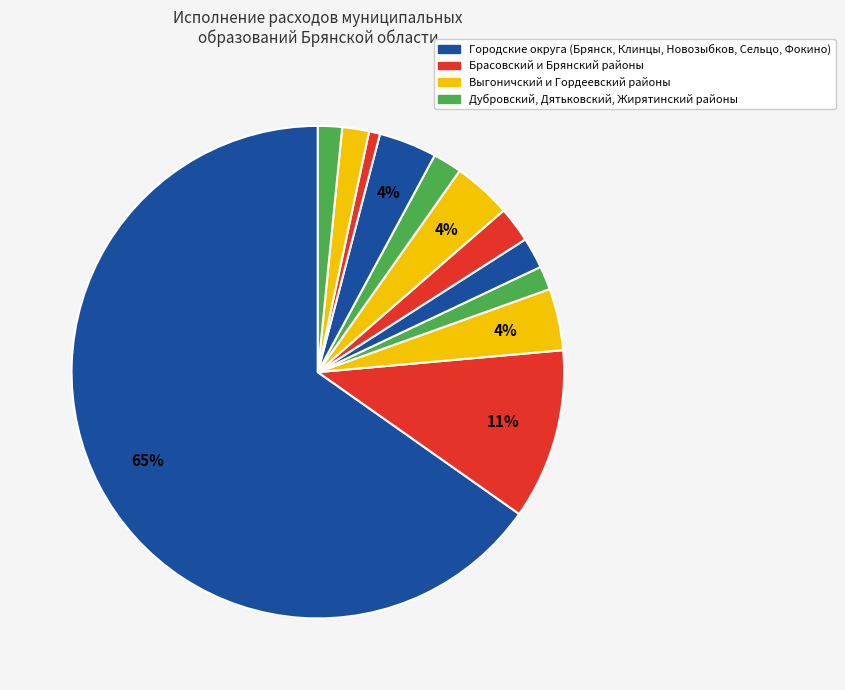

How many slices are in this pie chart?

12